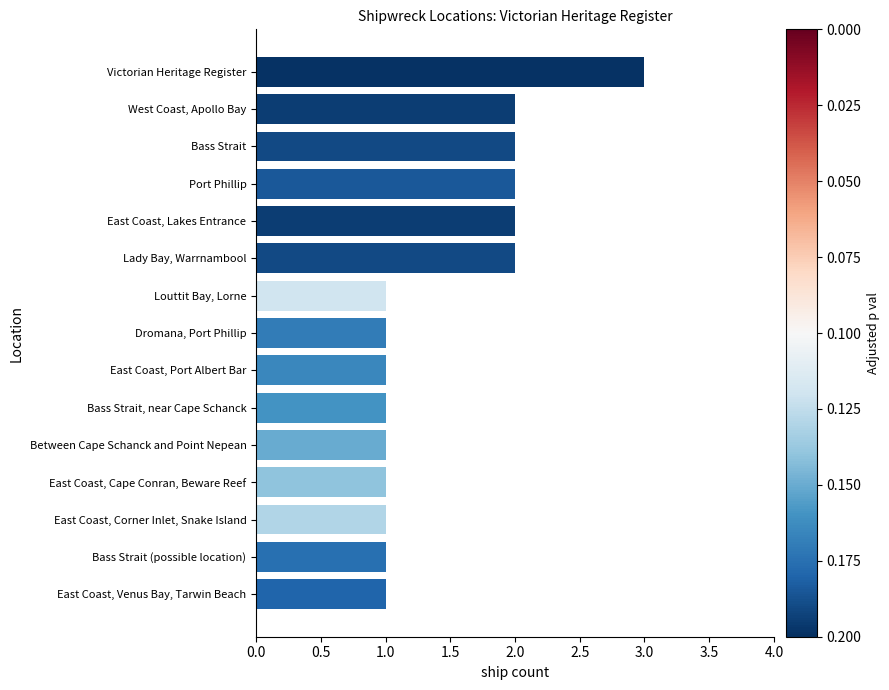

Which label corresponds to the largest value in the chart?

Victorian Heritage Register